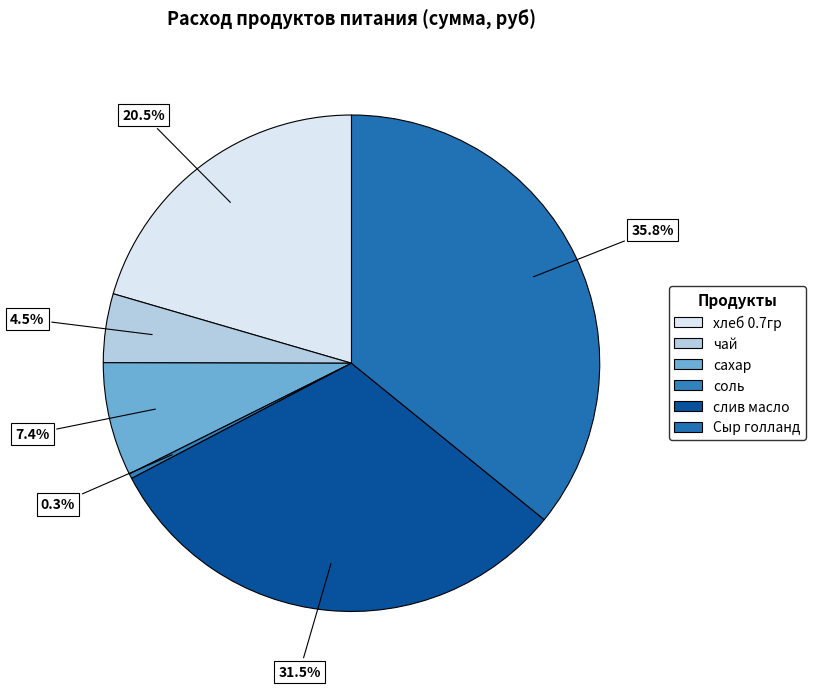

How many slices are in this pie chart?

6